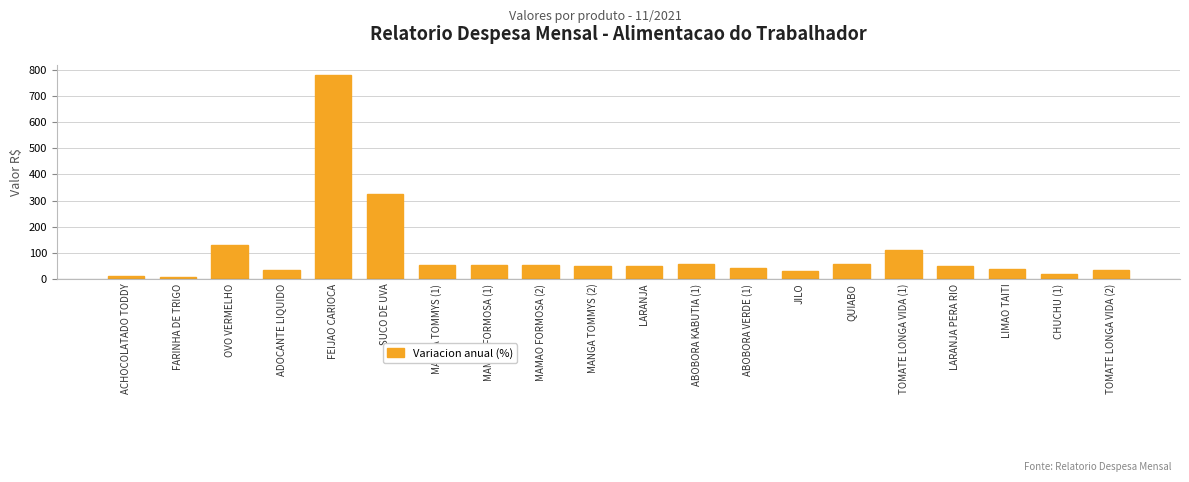

Approximately how many times larger is the value at TOMATE LONGA VIDA (2) compared to MAMAO FORMOSA (1)?

0.6